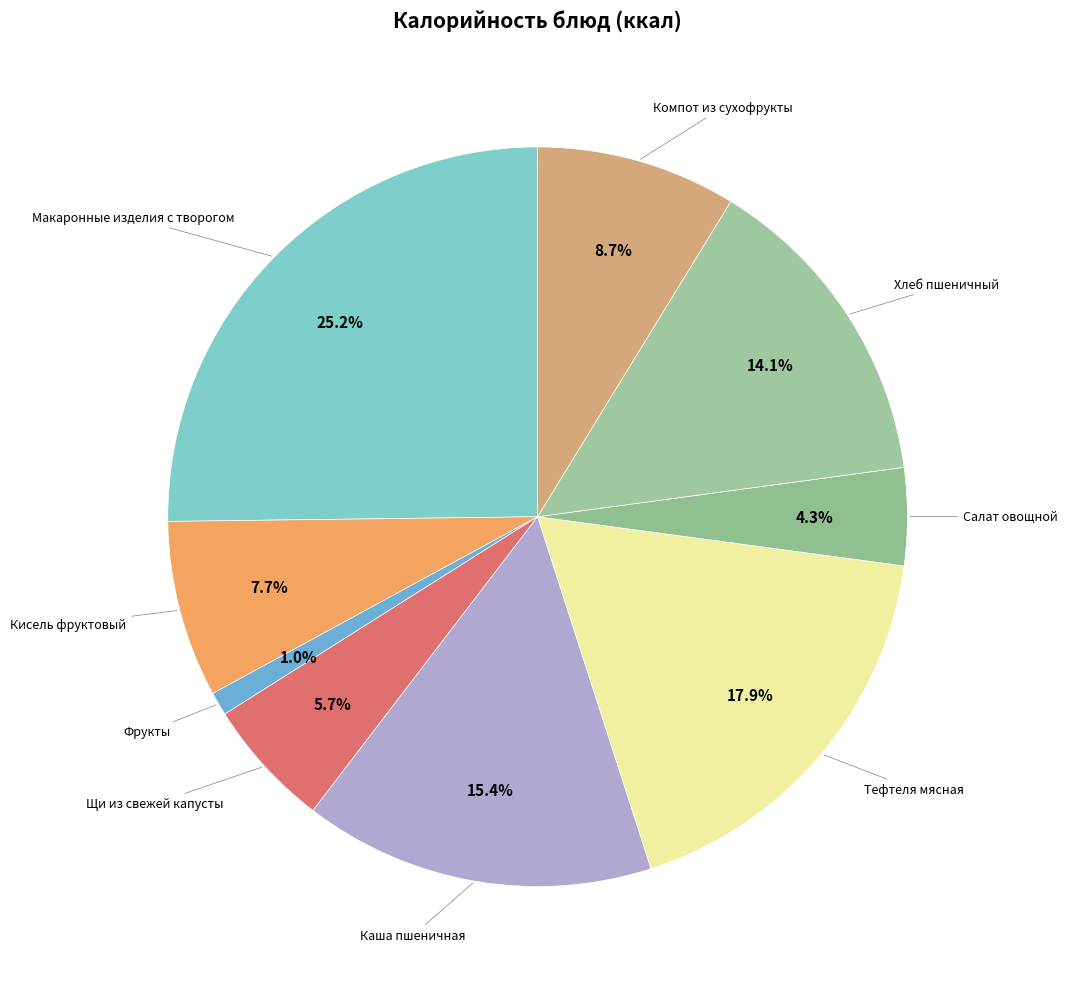

Which category has the smallest portion of the pie?

Фрукты